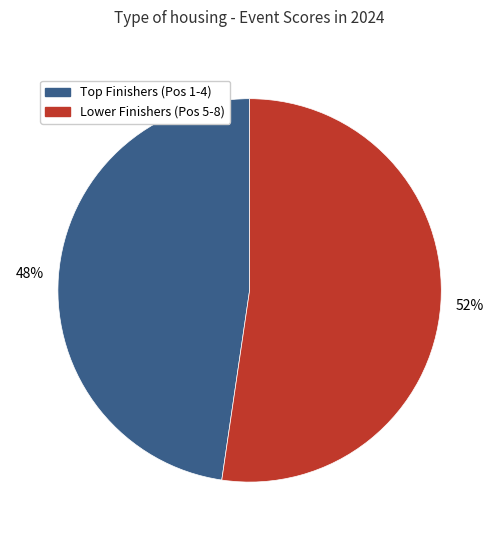

To the nearest percent, what is the average slice percentage?

50%